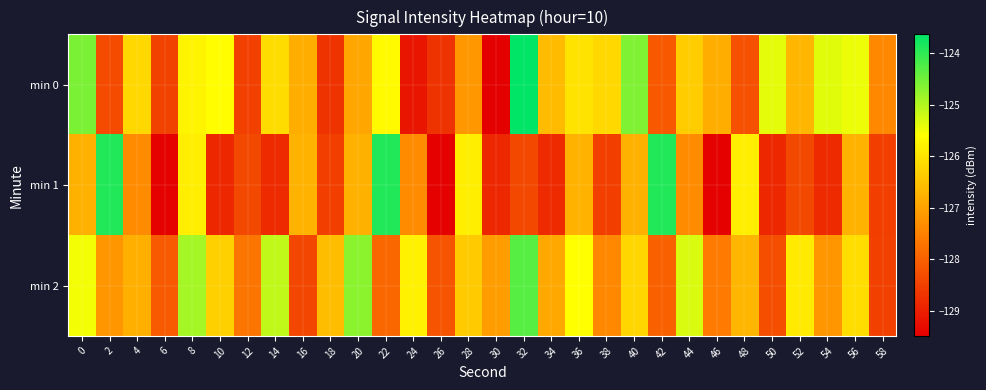

What is the total value across all series at 22?

-377.5